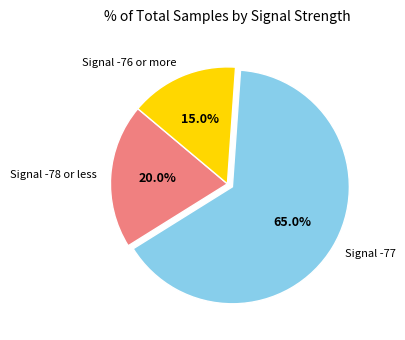

Which category has the biggest portion of the pie?

Signal -77